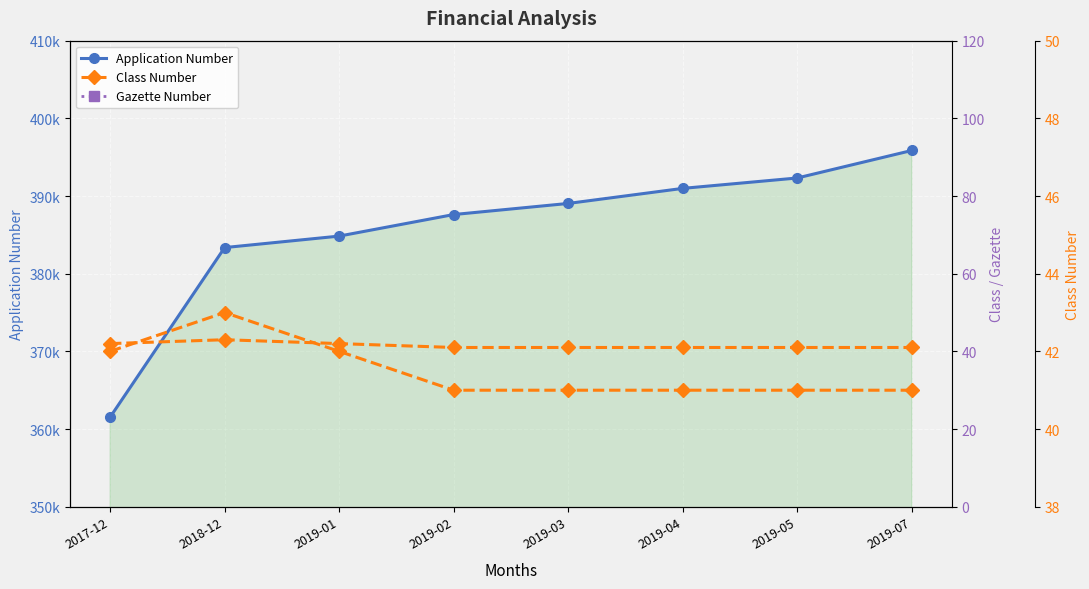

What is the approximate value of Application Number at 2018-12?

383362